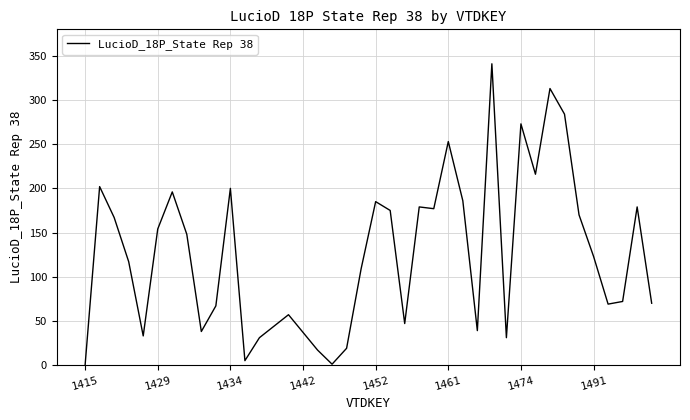

What is the difference between the maximum and minimum values?

341